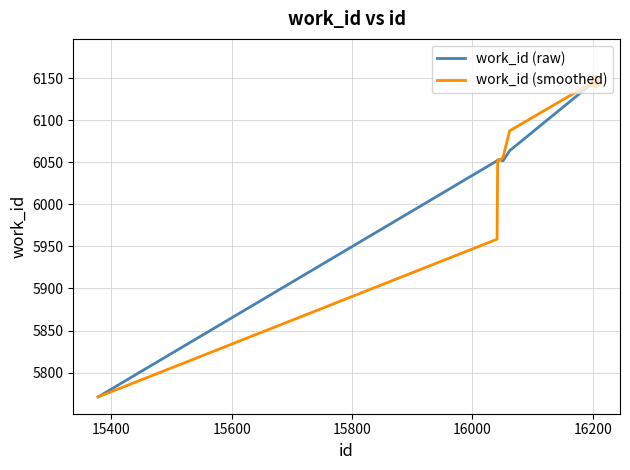

What is the highest value of the work_id (raw) series?

6147.0